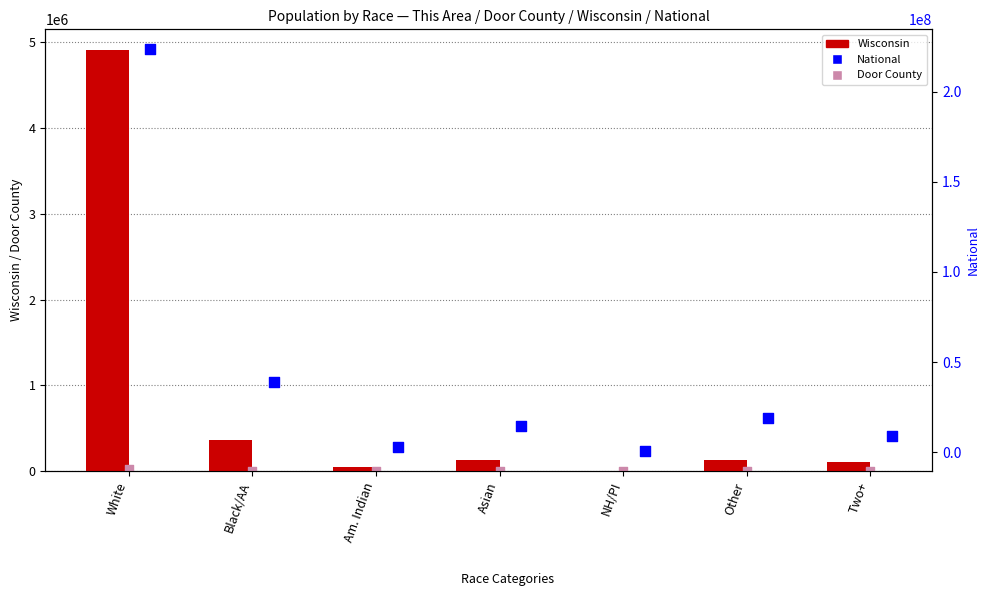

At how many categories does at least one series exceed 92182920?

1